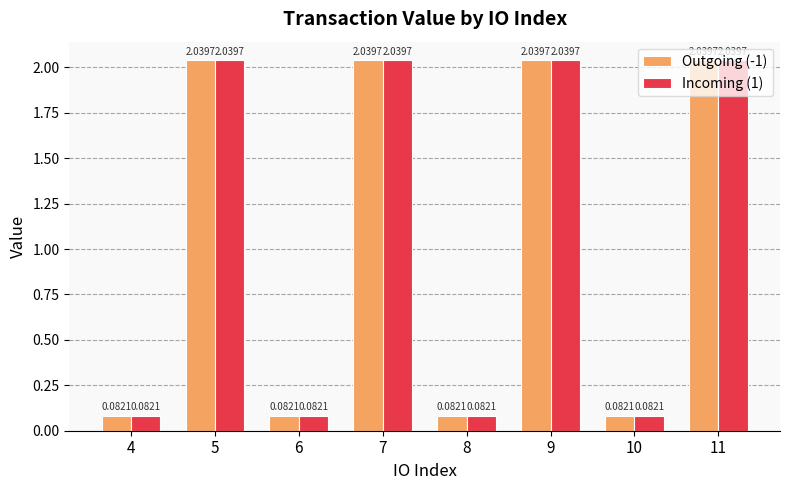

What are all the series names shown in the legend?

Outgoing (-1), Incoming (1)